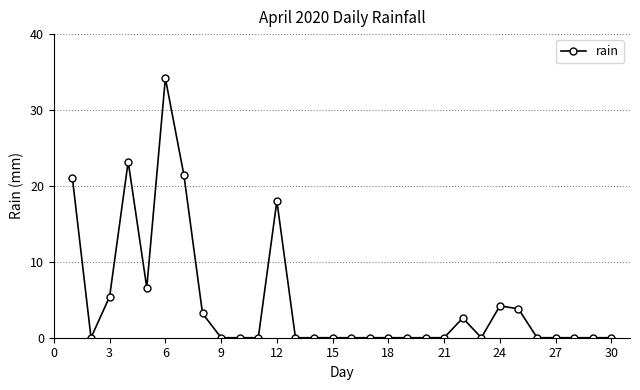

What is the difference between the maximum and minimum values?

34.2